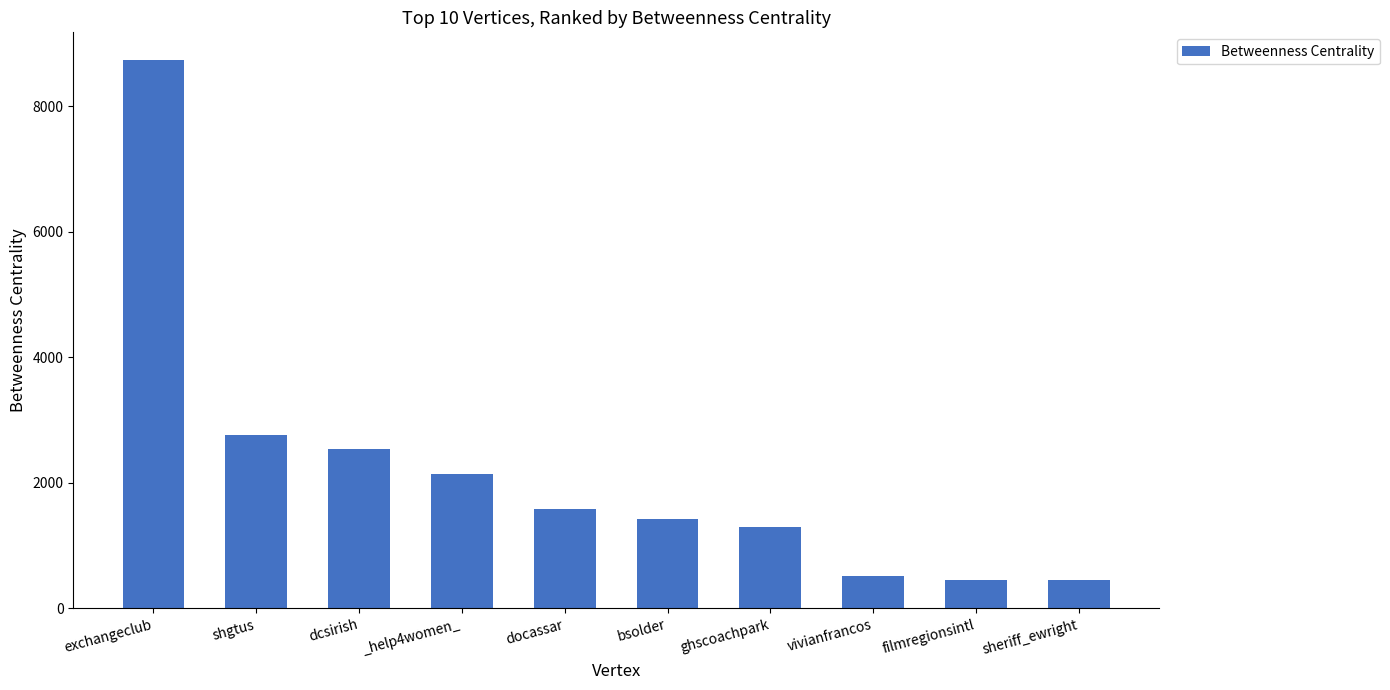

What is the value of the 2nd bar from the left?

2756.9